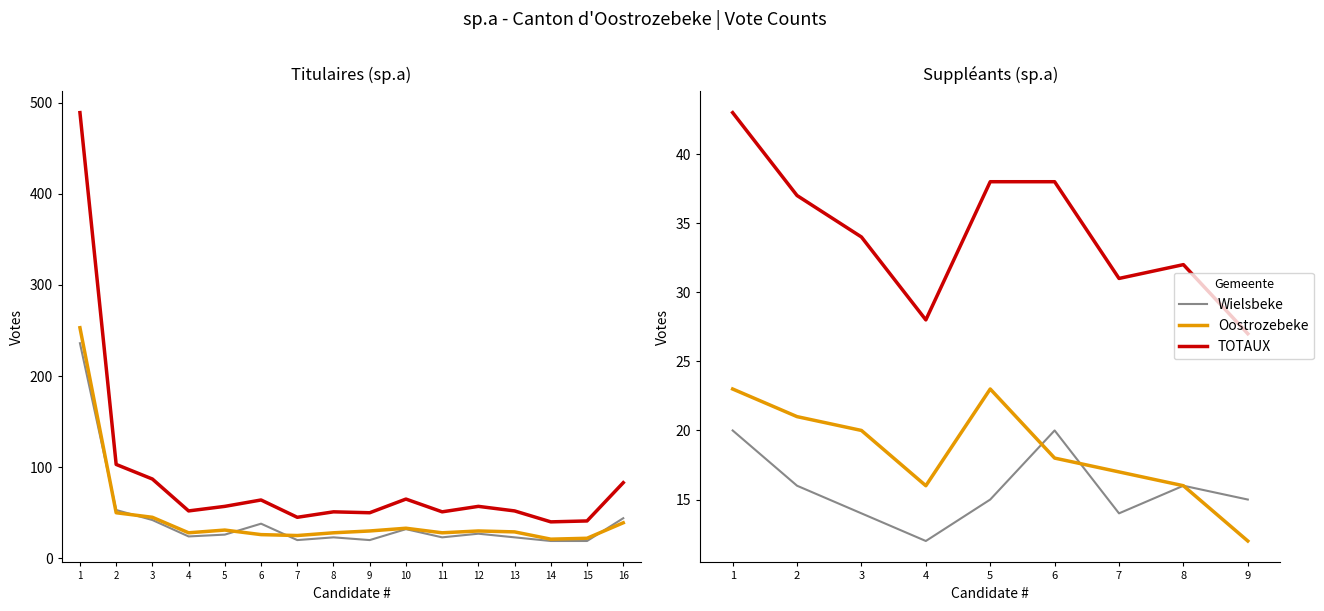

At how many categories does at least one series exceed 36?

4